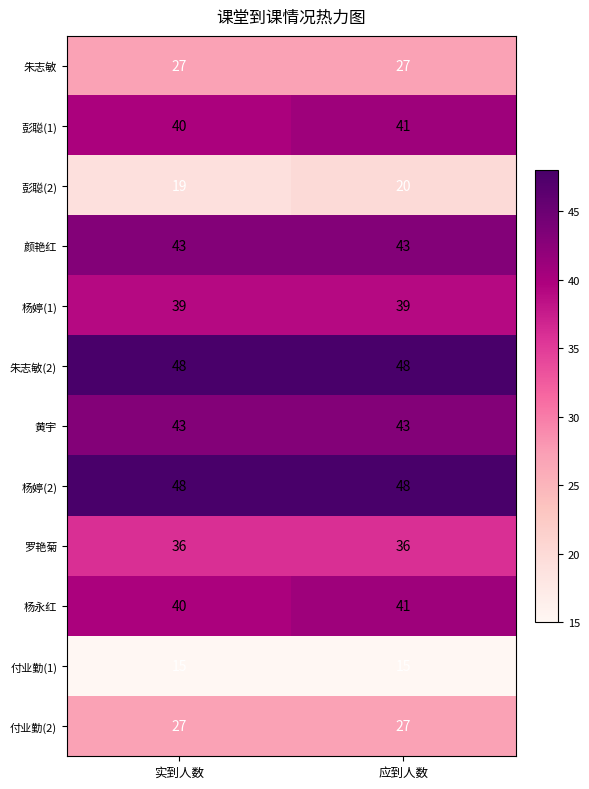

Reading left to right, list all the values displayed in this chart.

朱志敏: 27	27
彭聪(1): 40	41
彭聪(2): 19	20
颜艳红: 43	43
杨婷(1): 39	39
朱志敏(2): 48	48
黄宇: 43	43
杨婷(2): 48	48
罗艳菊: 36	36
杨永红: 40	41
付业勤(1): 15	15
付业勤(2): 27	27